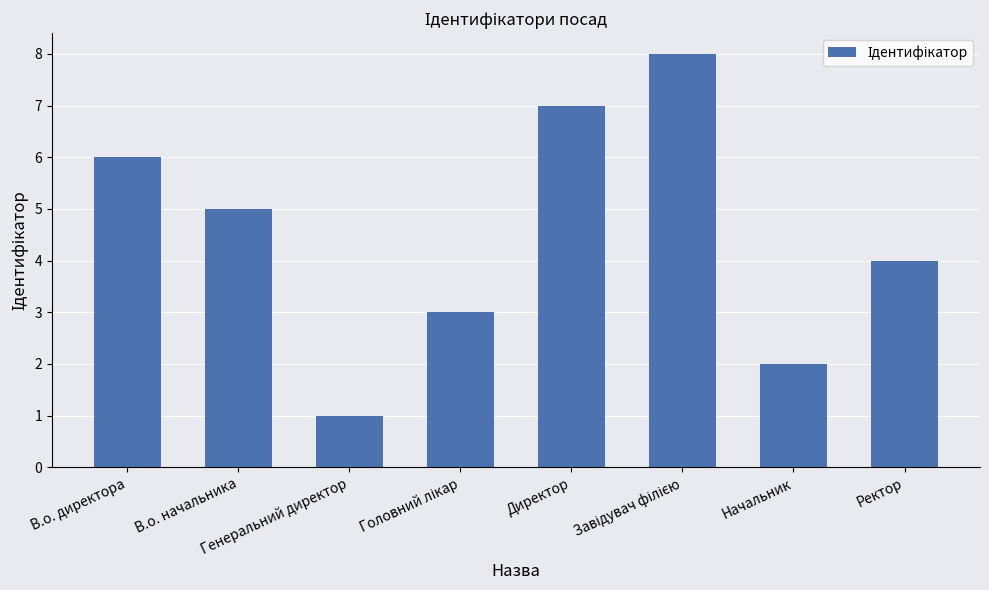

What is the sum of all values?

36